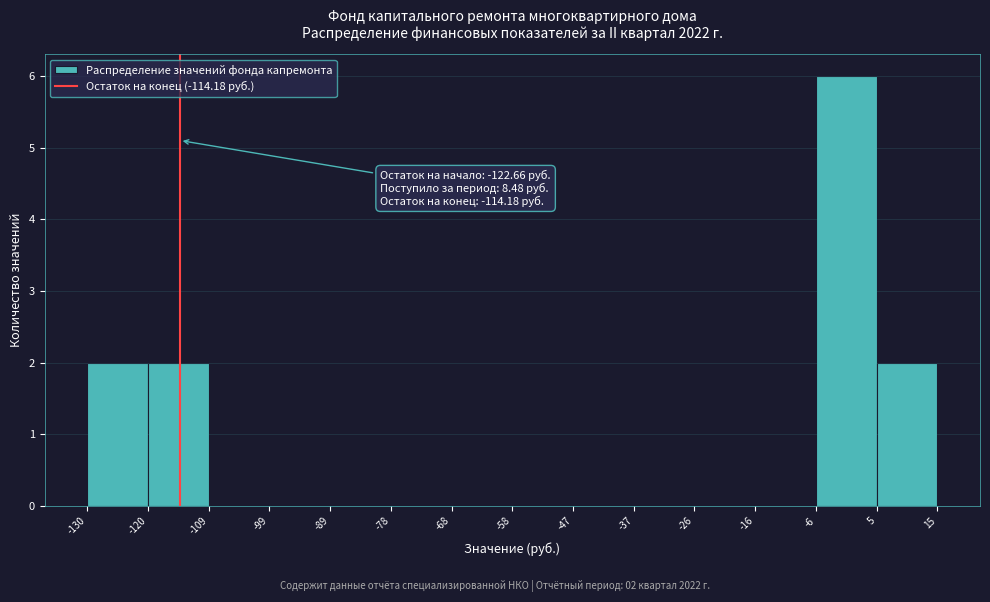

Over which range of the x-axis is the bar tallest?

-6 to 5